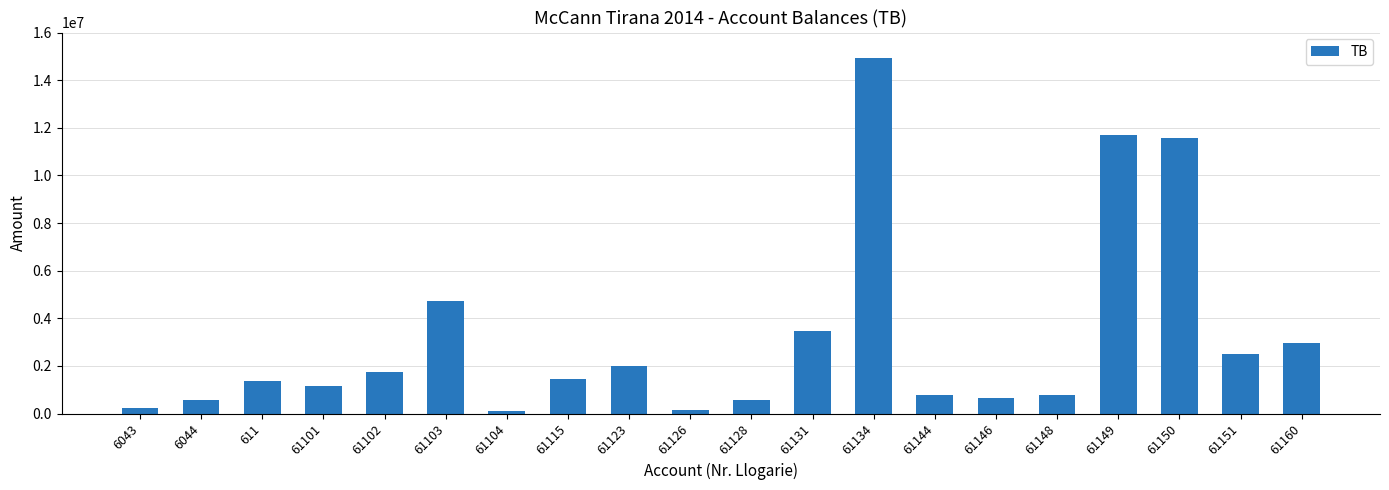

What is the label of the 15th bar from the left?

61146